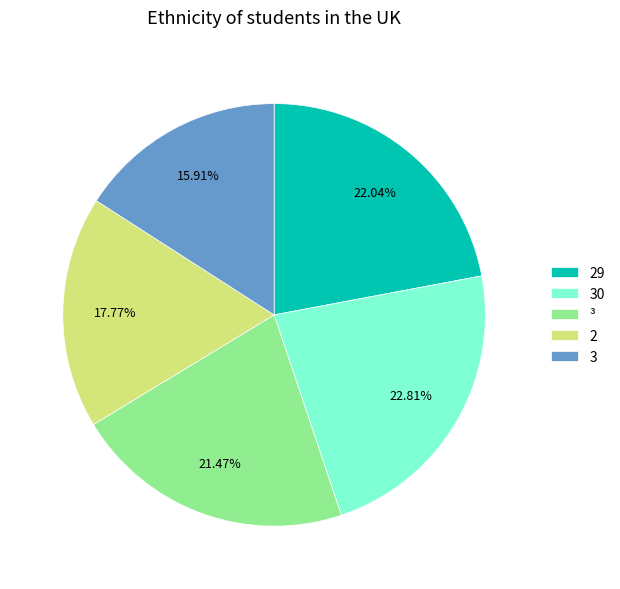

Which slice is the smallest?

3